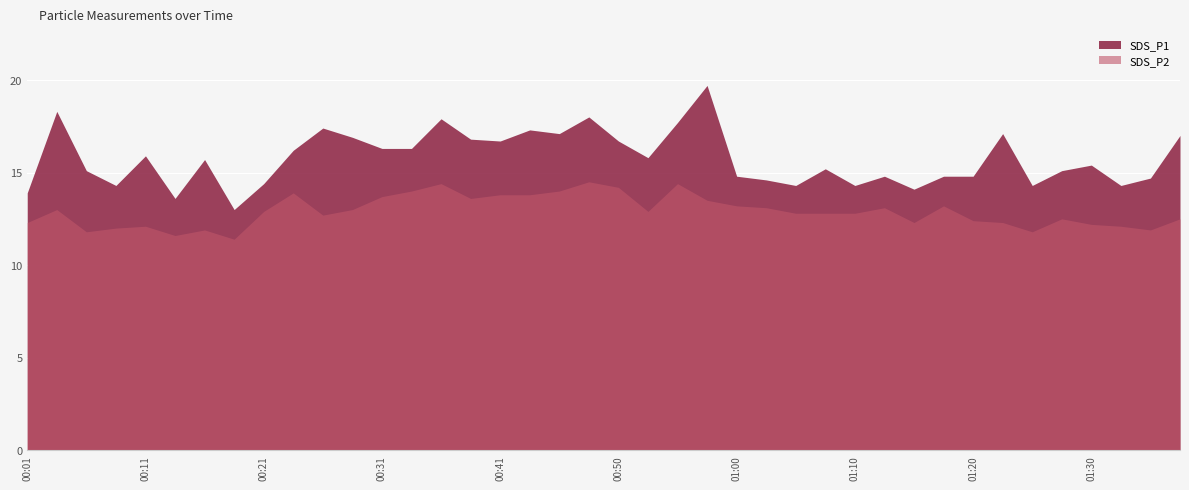

How many lines are shown in the chart?

2